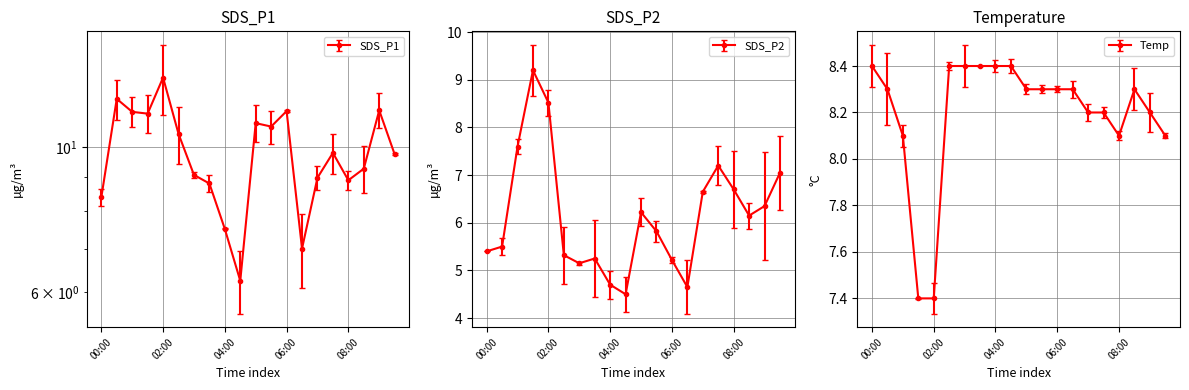

What is the approximate value of SDS_P2 at 06:00?

5.2